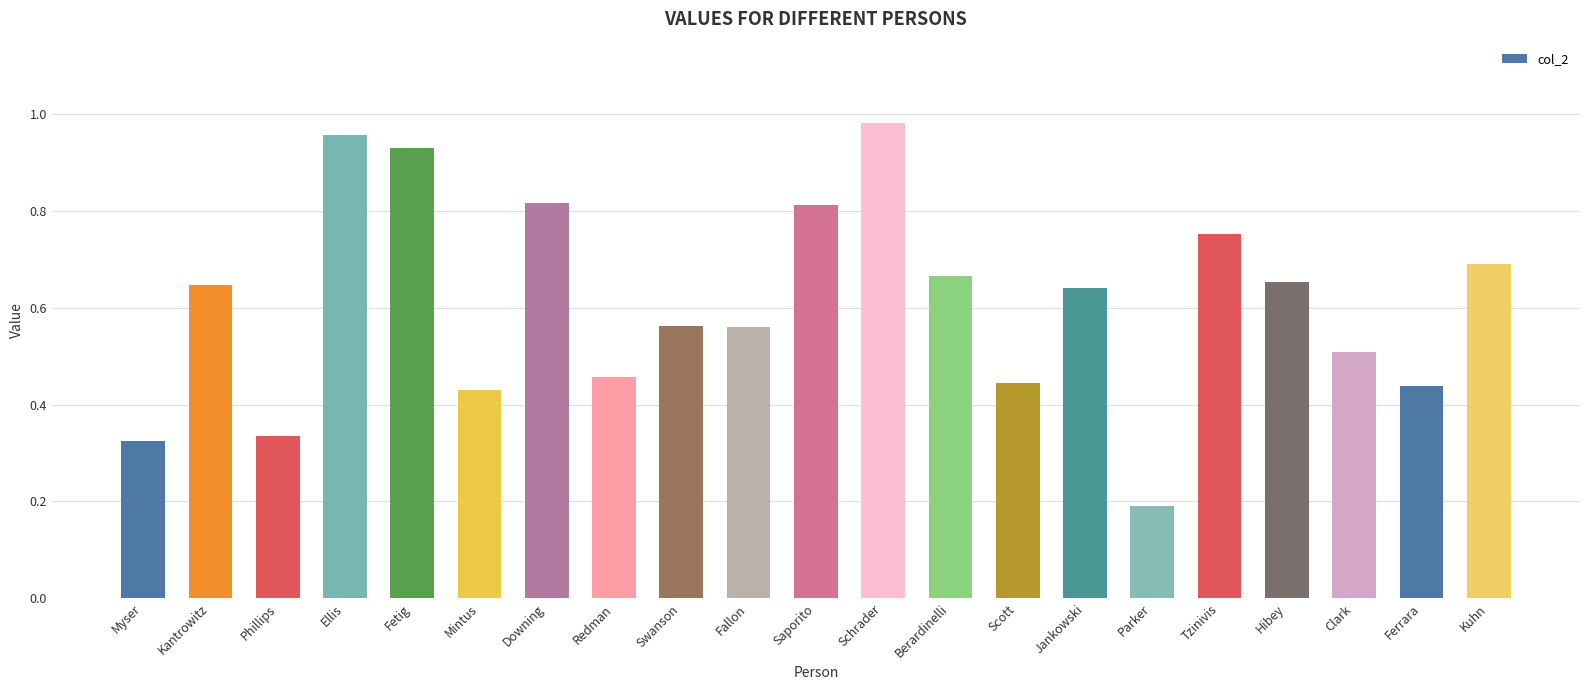

Is it true that the value at Redman is 0.1?

False